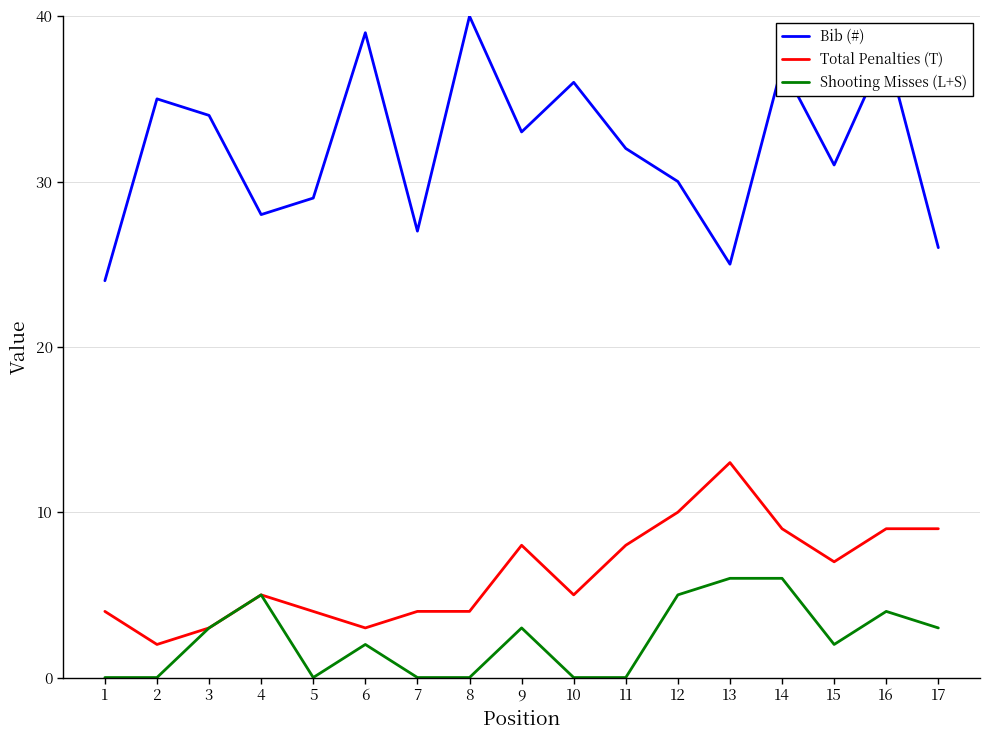

What is the difference between the maximum and minimum values in the Total Penalties (T) series?

11